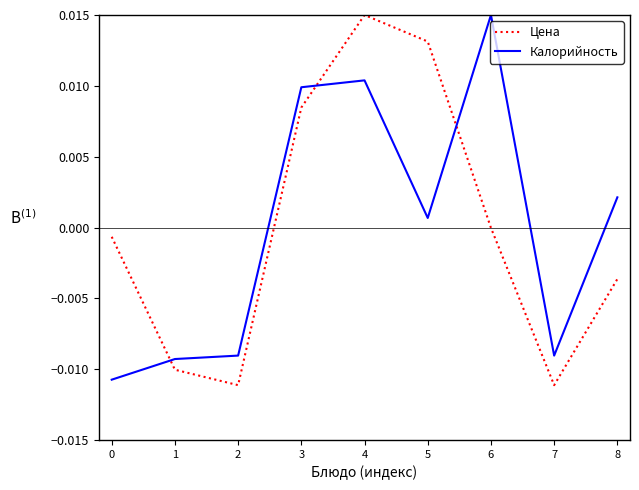

Where is Цена nearest to the value 0?

6